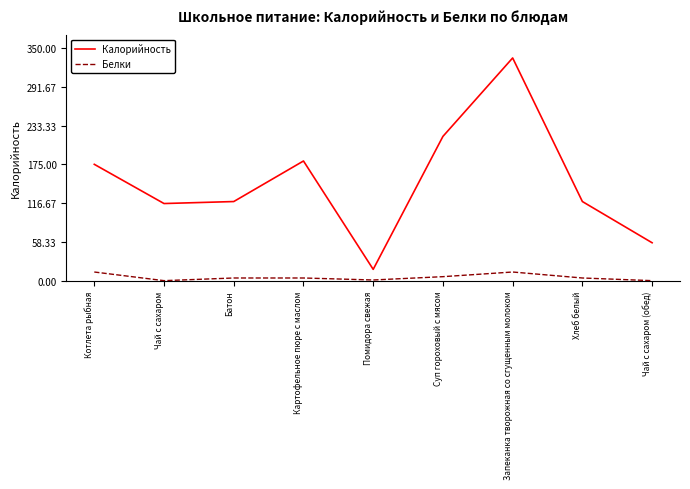

List the series in order of their overall mean, highest first.

Калорийность, Белки